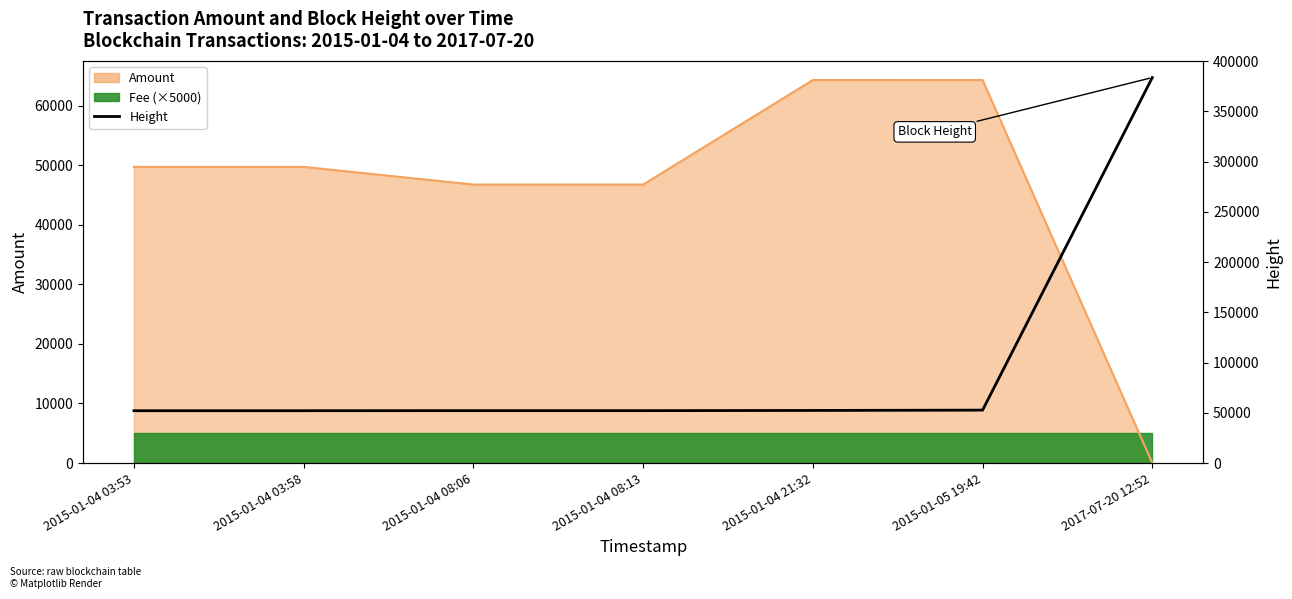

The value at 2017-07-20 12:52 is 552827. True or false?

False